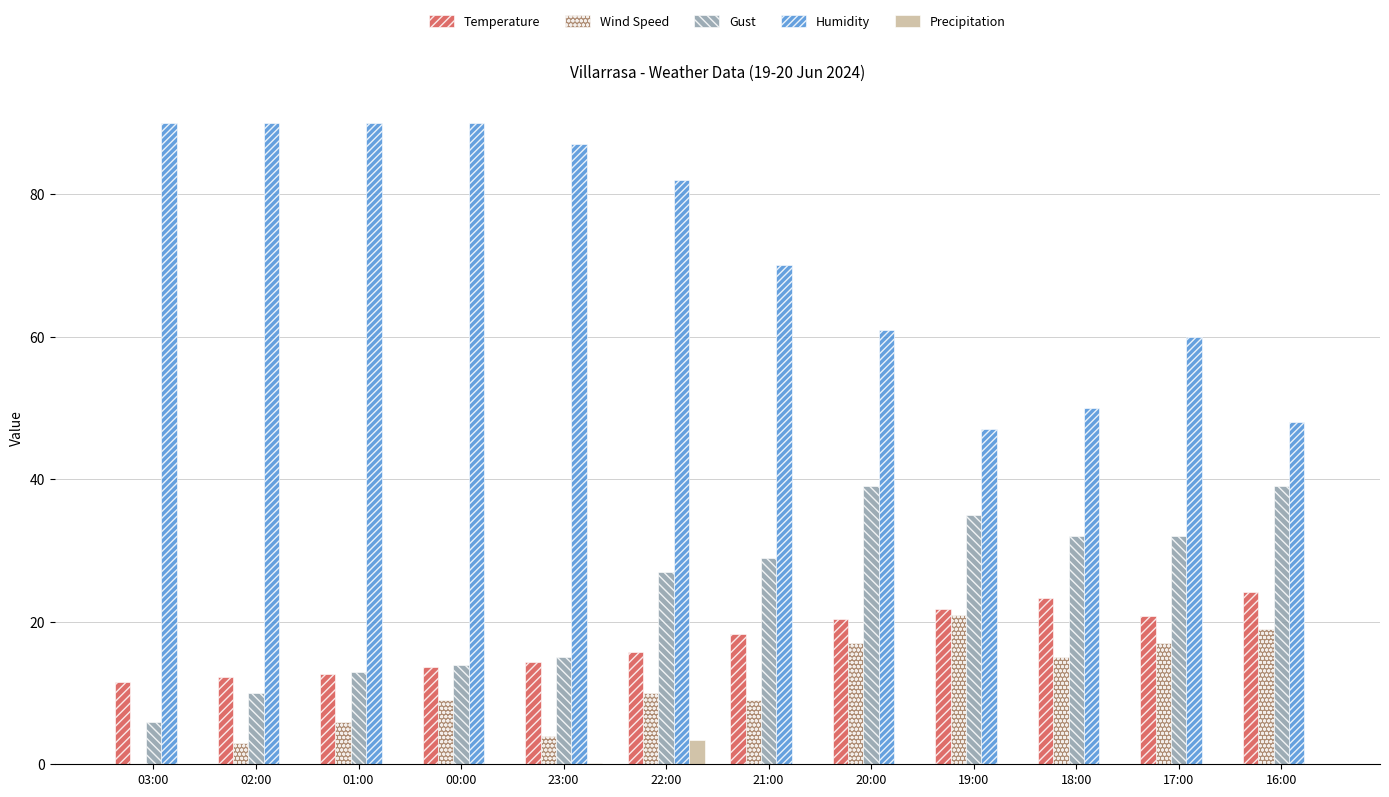

True or false: Gust has a value of 10.9 at 18:00.

False